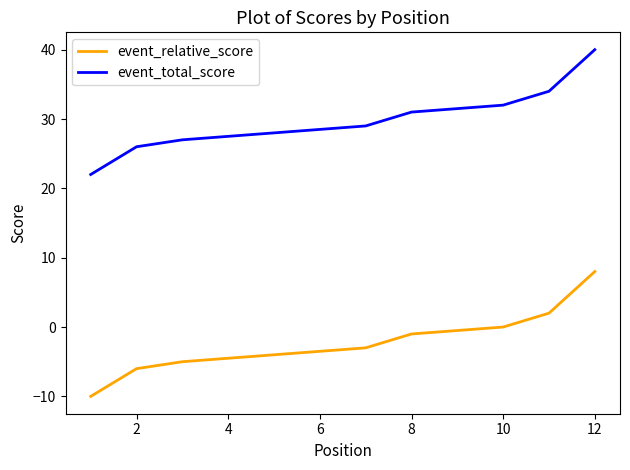

How many positive values does the event_relative_score series have?

2